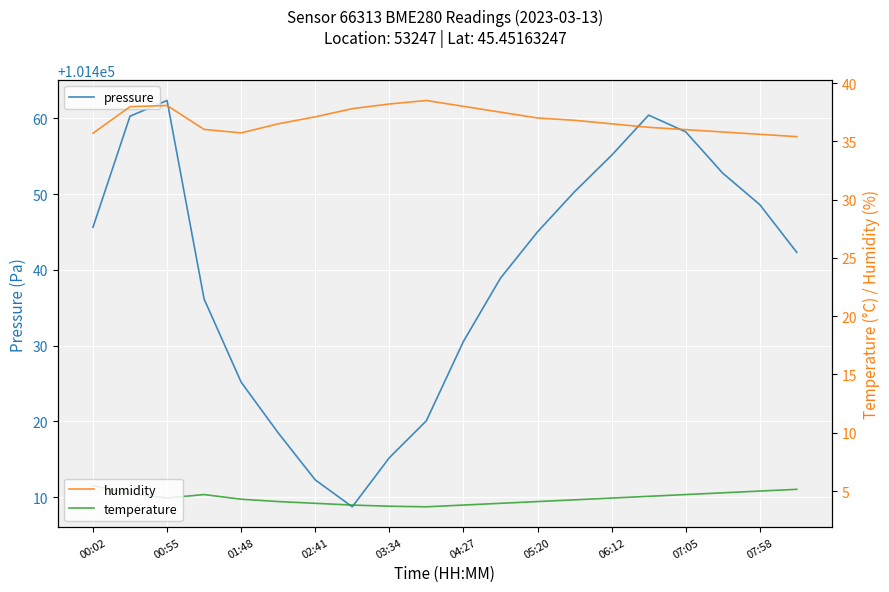

Where does the pressure series first go above 101445?

00:02